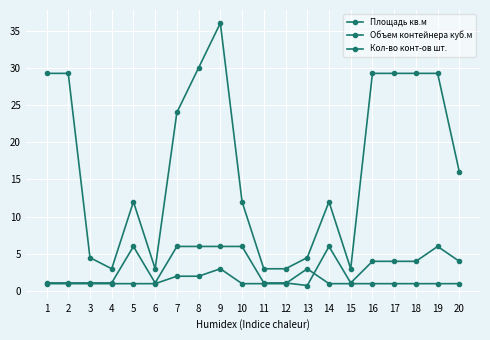

How many distinct data groups are displayed?

3